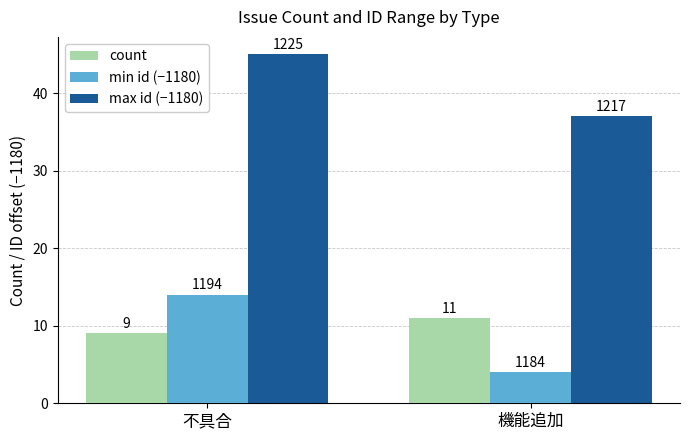

What are all the series names shown in the legend?

count, min id (−1180), max id (−1180)